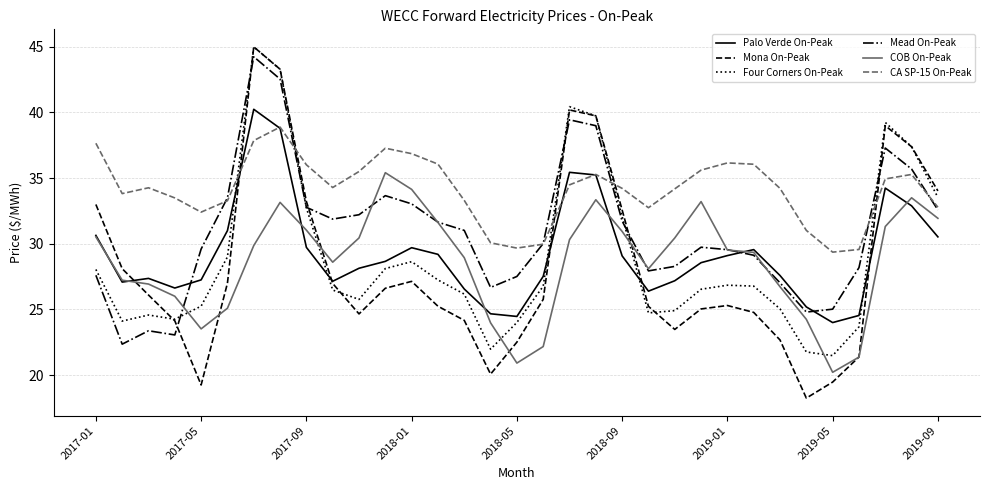

Which series has the widest spread of values?

Mona On-Peak